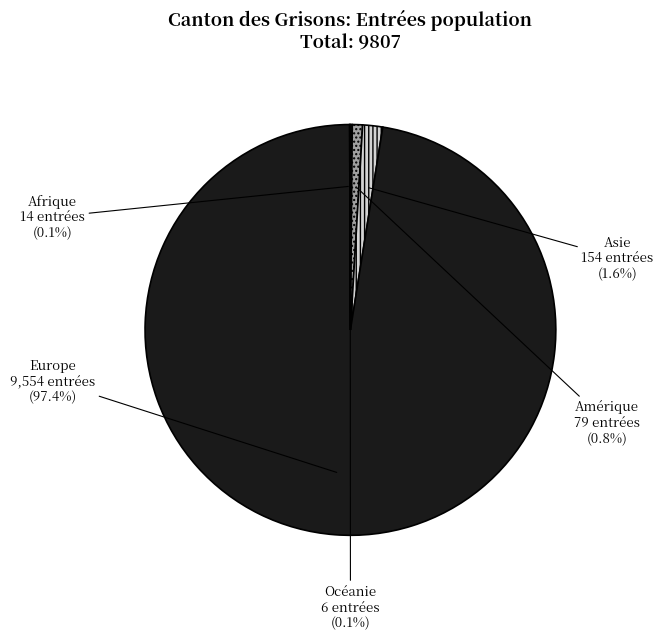

Between Asie and Amérique, which is larger?

Asie